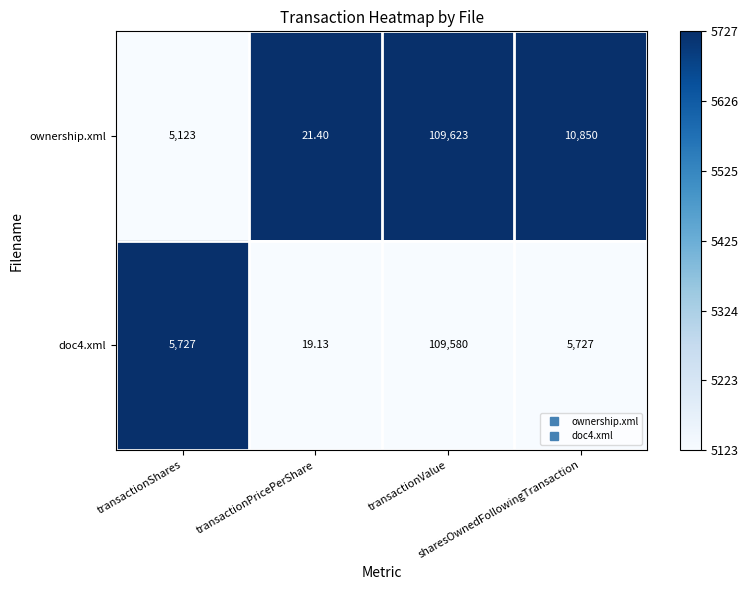

Rank the series by their maximum value, from highest to lowest.

ownership.xml, doc4.xml